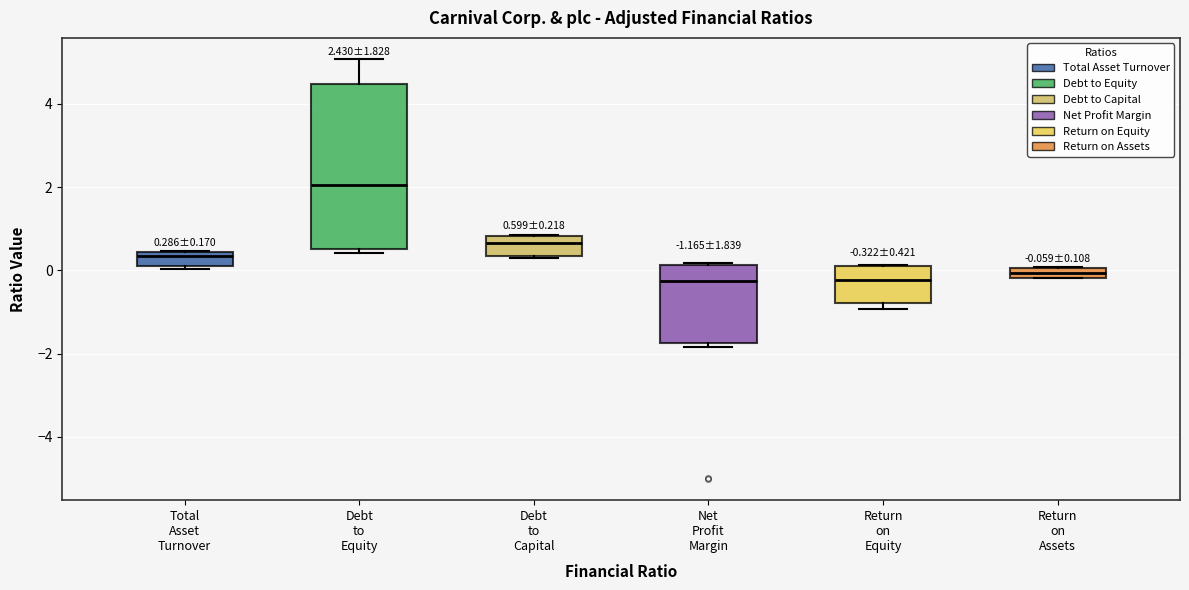

Which box's median line is the highest?

Debt to Equity